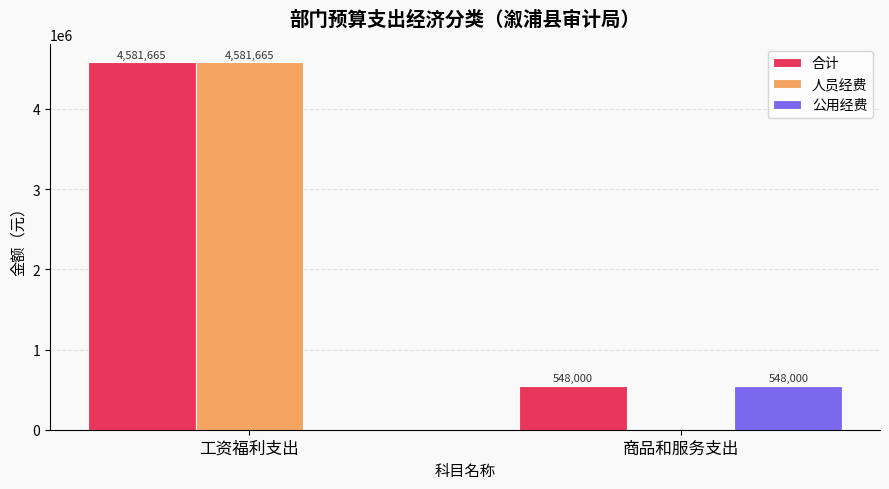

The value of 公用经费 at 商品和服务支出 is 875038.7. True or false?

False